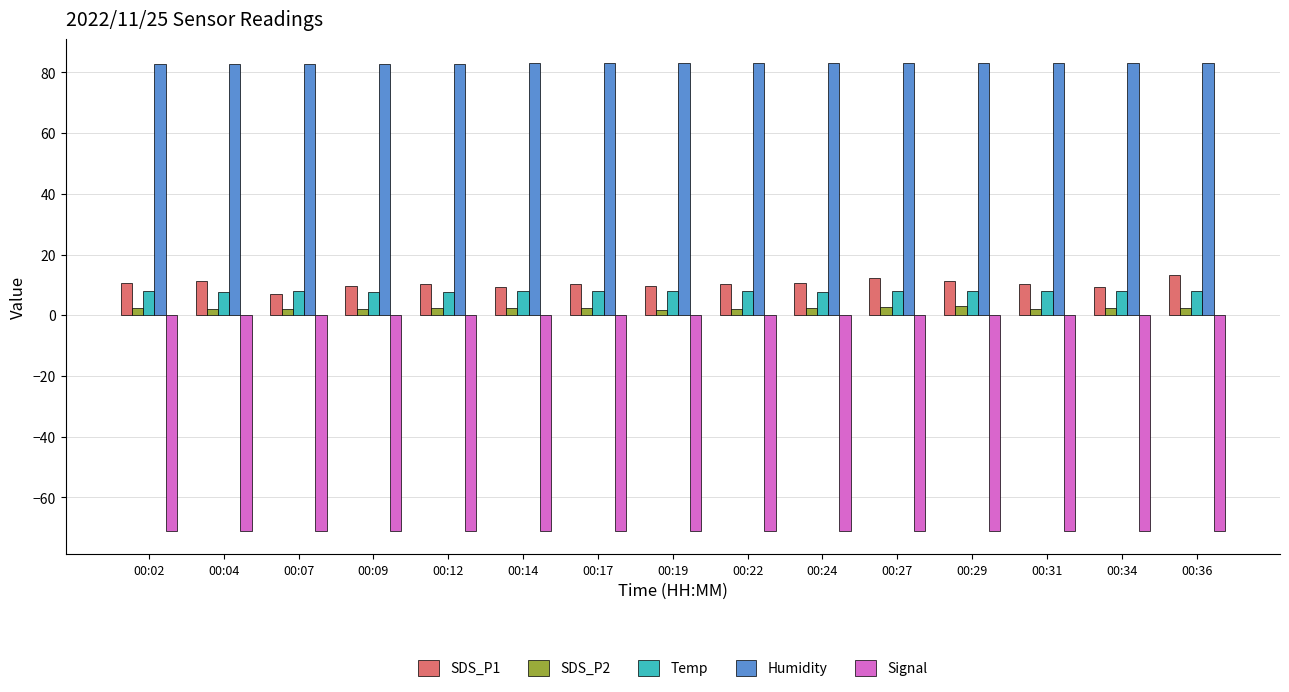

Is the value of SDS_P1 at 00:09 greater than the value of Humidity at 00:29?

No